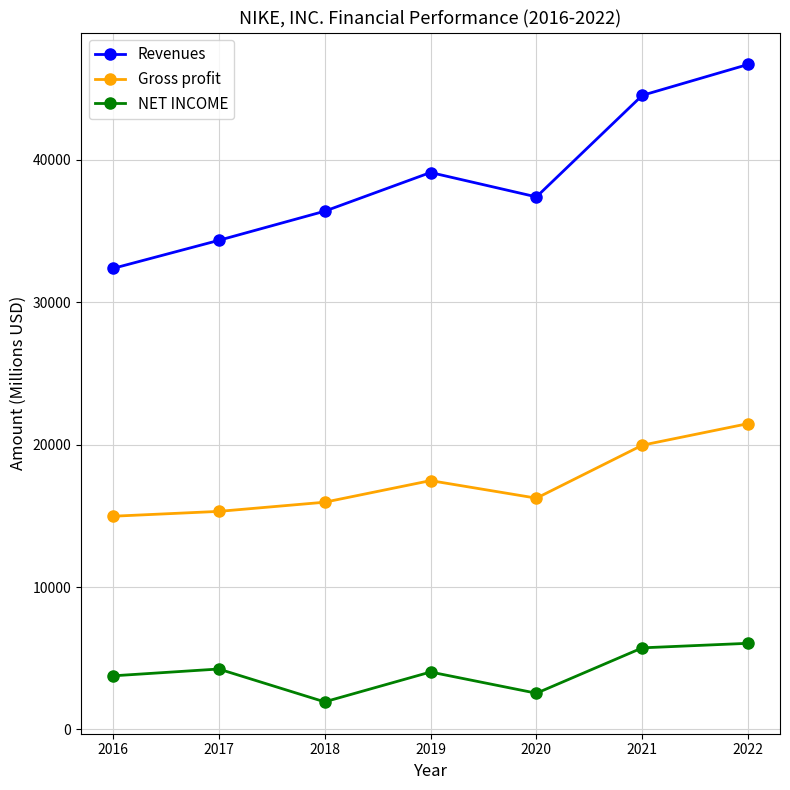

Reading left to right, extract all data points from this chart.

Revenues: 2016=32376	2017=34350	2018=36397	2019=39117	2020=37403	2021=44538	2022=46710
Gross profit: 2016=14971	2017=15312	2018=15956	2019=17474	2020=16241	2021=19962	2022=21479
NET INCOME: 2016=3760	2017=4240	2018=1933	2019=4029	2020=2539	2021=5727	2022=6046